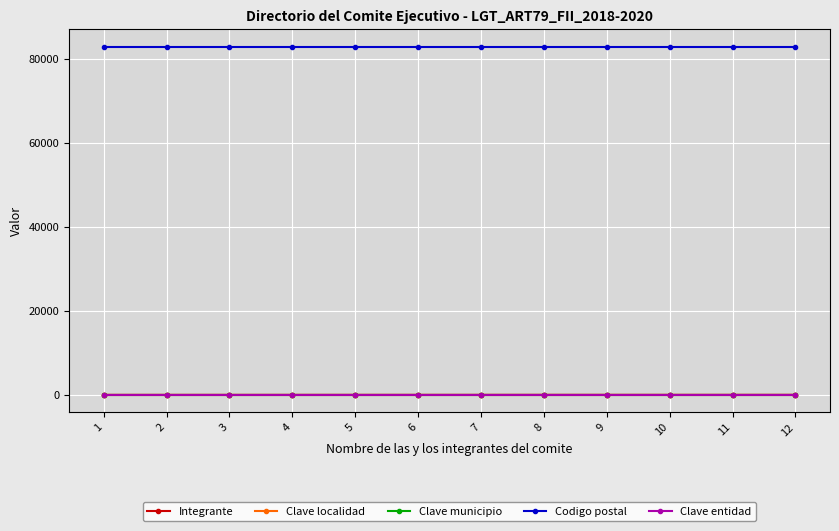

True or false: Codigo postal and Clave entidad intersect in this chart.

False